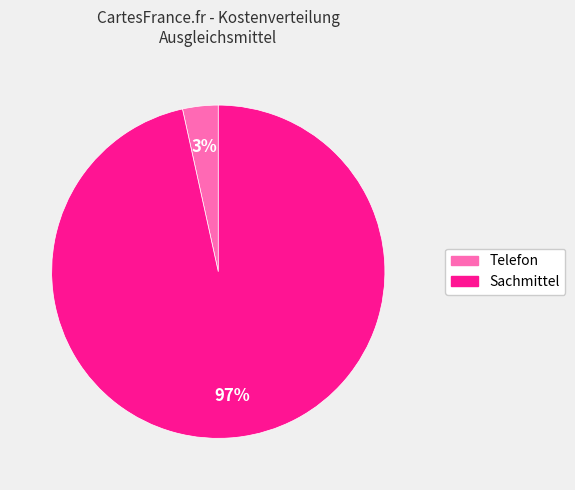

How many slices are in this pie chart?

2